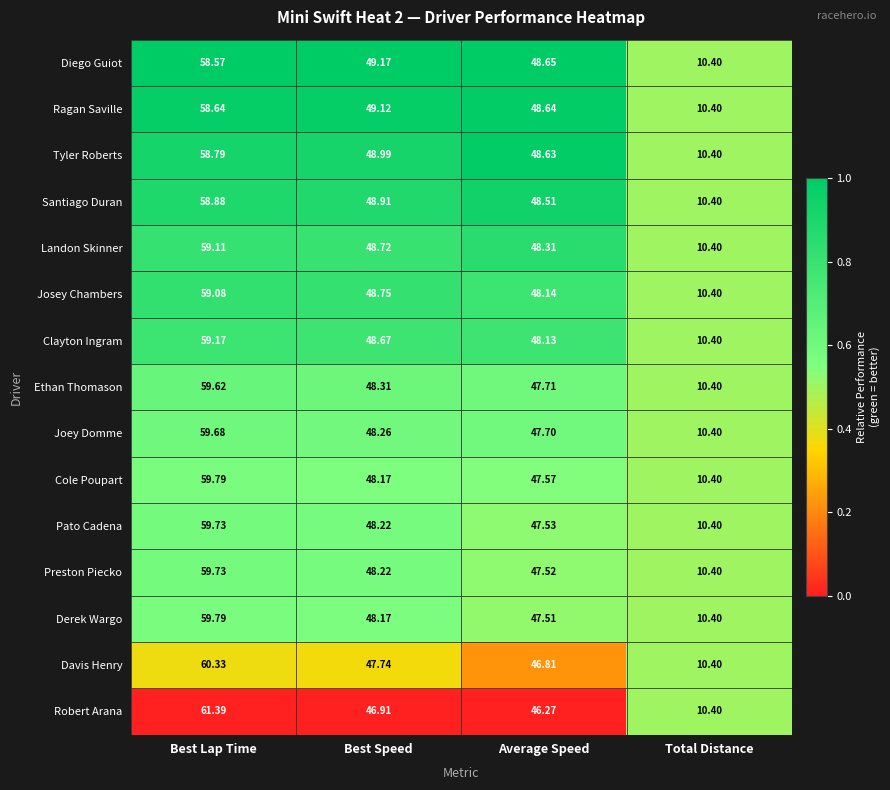

At which label does Josey Chambers first exceed 48?

Best Lap Time